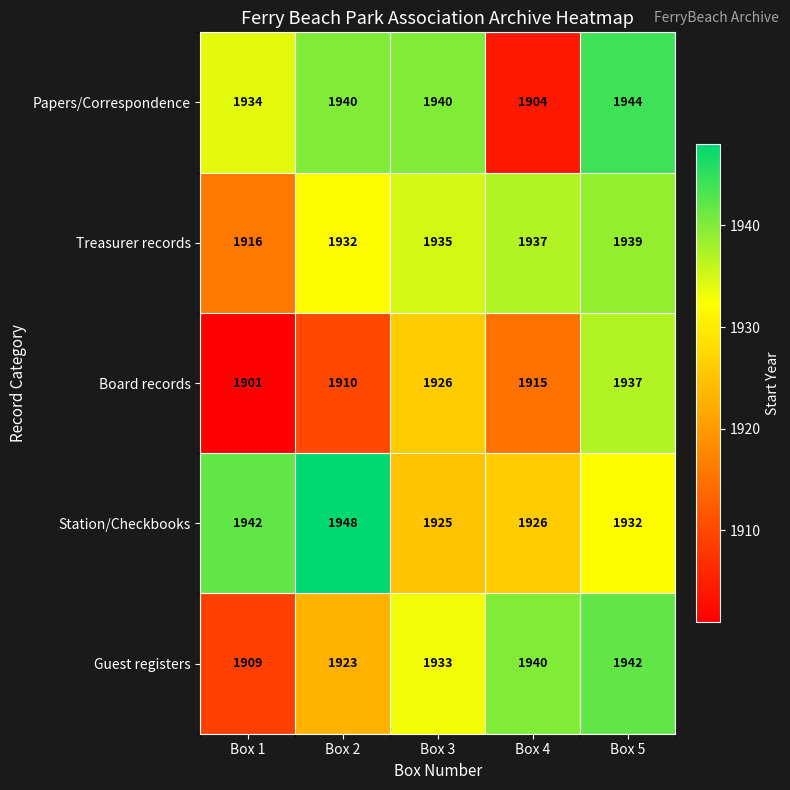

Count the number of categories in the chart.

5